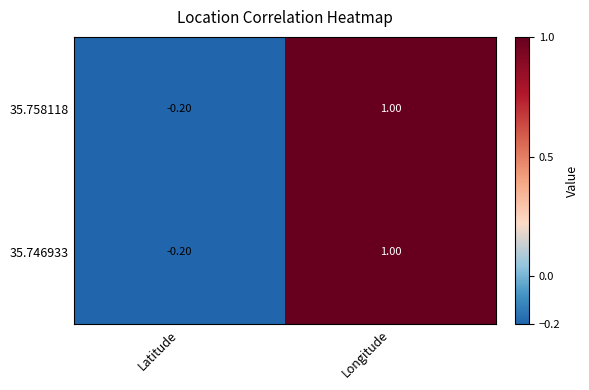

What is the sum of the 35.746933 values at Latitude and Longitude?

0.8